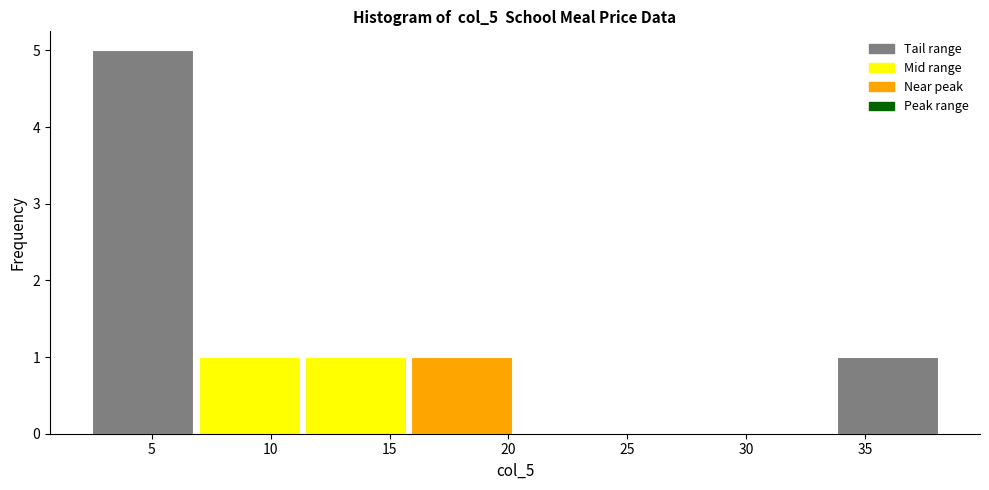

Reading left to right, list every bar in this chart as the range it spans on the x-axis followed by its height. Neither the bar edges nor the heights are printed on the chart, so give them approximately, as read against the axes.

2.5 to 7.0: 5
7.0 to 11.5: 1
11.5 to 16.0: 1
16.0 to 20.5: 1
20.5 to 25.0: 0
25.0 to 29.5: 0
29.5 to 34.0: 0
34.0 to 38.5: 1